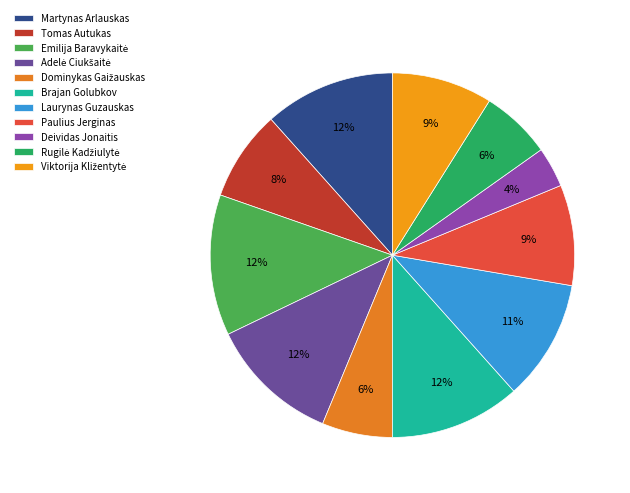

What portion of the pie excludes Deividas Jonaitis?

96.4%